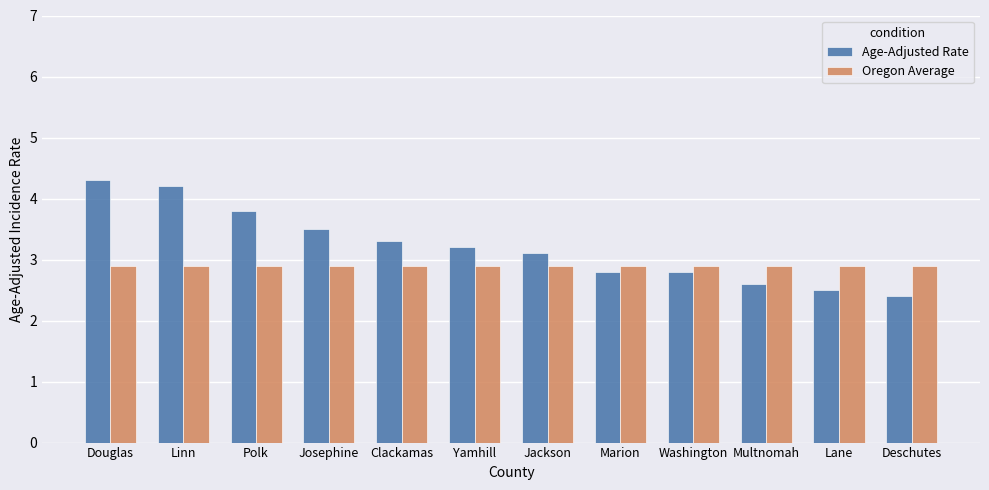

The value of Age-Adjusted Rate at Marion is 2.8. True or false?

True